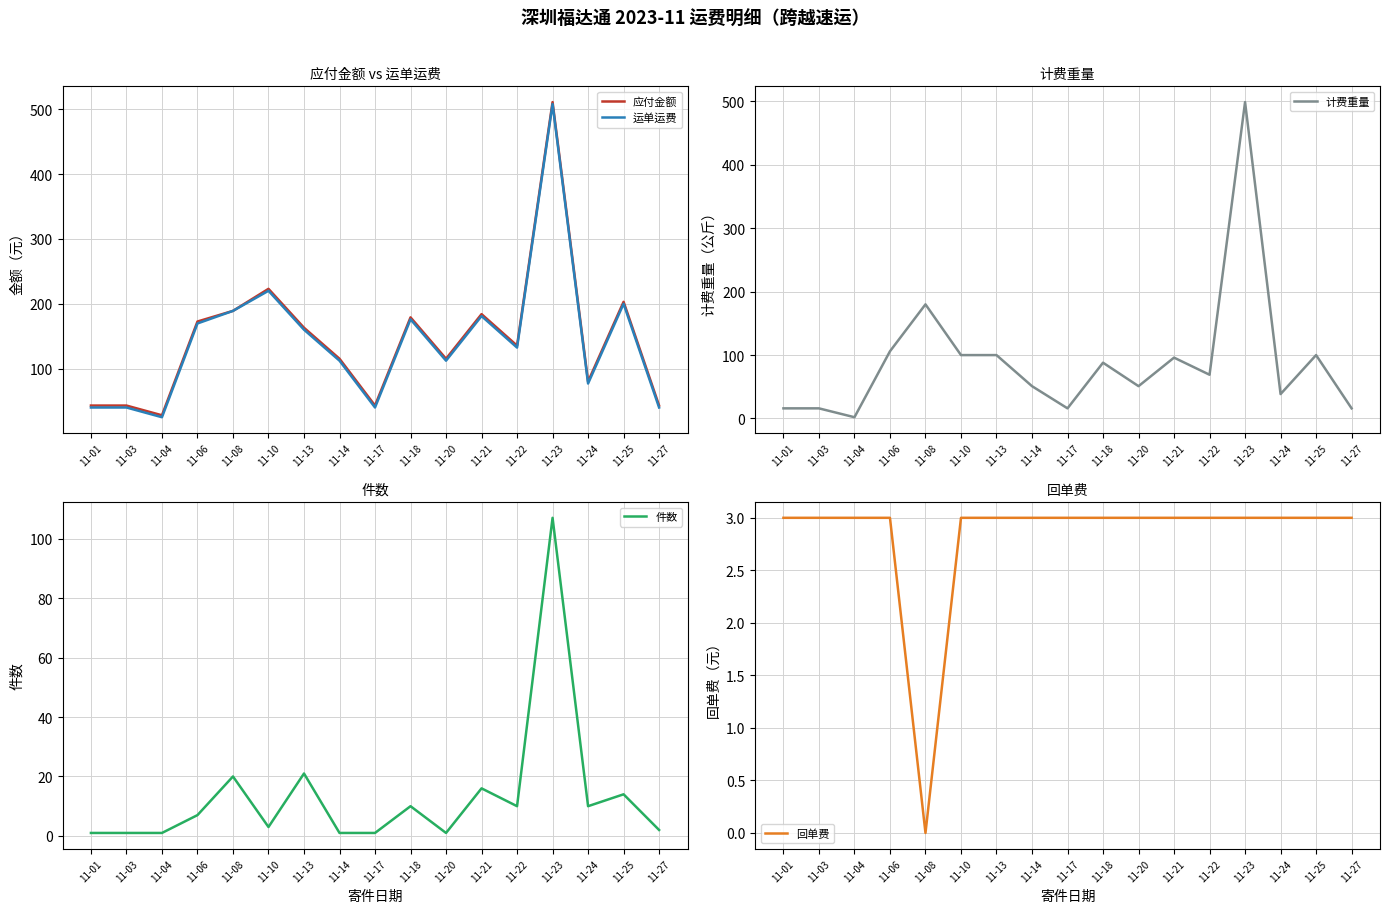

Reading right to left, what are all the values shown in this chart?

应付金额: 11-27=43.0	11-25=203.0	11-24=80.0	11-23=511.0	11-22=135.4	11-21=184.0	11-20=115.2	11-18=179.0	11-17=43.0	11-14=115.2	11-13=163.0	11-10=223.0	11-08=189.0	11-06=172.6	11-04=28.0	11-03=43.0	11-01=43.0
运单运费: 11-27=40.0	11-25=200.0	11-24=77.0	11-23=508.0	11-22=132.4	11-21=181.0	11-20=112.2	11-18=176.0	11-17=40.0	11-14=112.2	11-13=160.0	11-10=220.0	11-08=189.0	11-06=169.6	11-04=25.0	11-03=40.0	11-01=40.0
计费重量: 11-27=16.0	11-25=100.0	11-24=38.5	11-23=499.0	11-22=69.0	11-21=96.0	11-20=51.0	11-18=88.0	11-17=16.0	11-14=51.0	11-13=100.0	11-10=100.0	11-08=180.0	11-06=106.0	11-04=2.0	11-03=16.0	11-01=16.0
件数: 11-27=2.0	11-25=14.0	11-24=10.0	11-23=107.0	11-22=10.0	11-21=16.0	11-20=1.0	11-18=10.0	11-17=1.0	11-14=1.0	11-13=21.0	11-10=3.0	11-08=20.0	11-06=7.0	11-04=1.0	11-03=1.0	11-01=1.0
回单费: 11-27=3.0	11-25=3.0	11-24=3.0	11-23=3.0	11-22=3.0	11-21=3.0	11-20=3.0	11-18=3.0	11-17=3.0	11-14=3.0	11-13=3.0	11-10=3.0	11-08=0.0	11-06=3.0	11-04=3.0	11-03=3.0	11-01=3.0